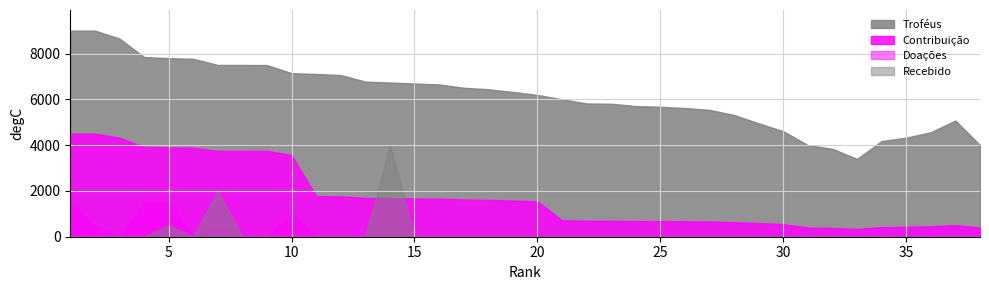

At which category does Troféus reach its first local valley?

33